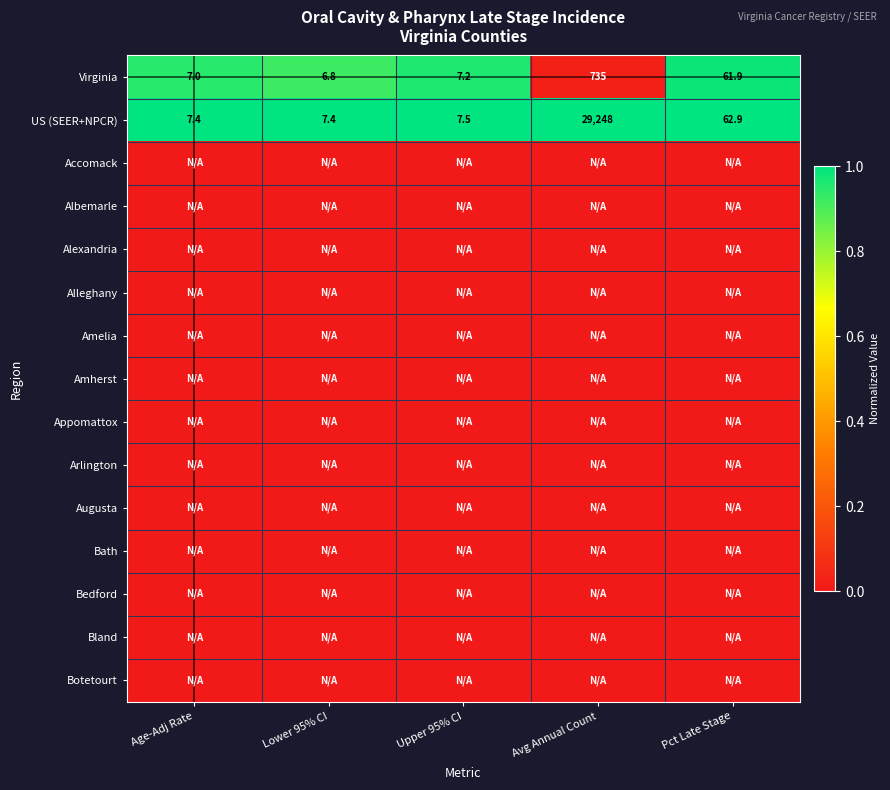

What is the highest value of the Virginia series?

735.0